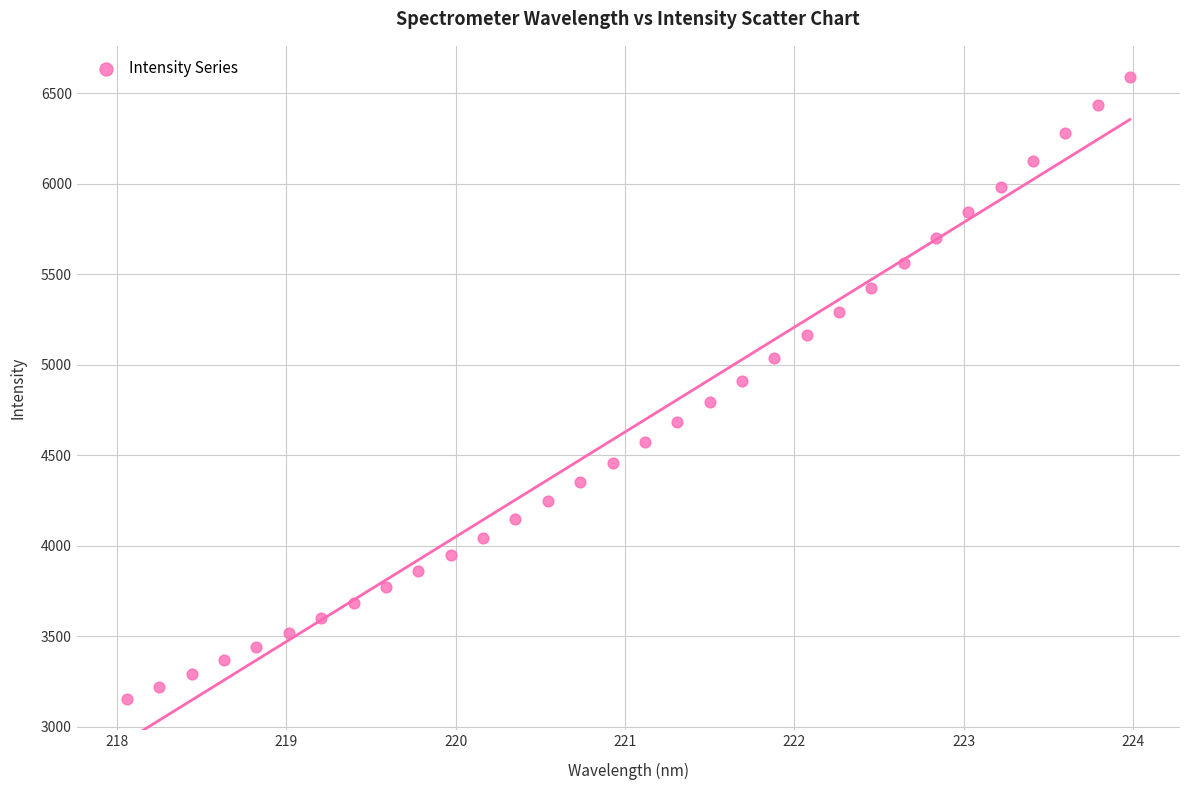

What is the range of X values (max minus min)?

5.9